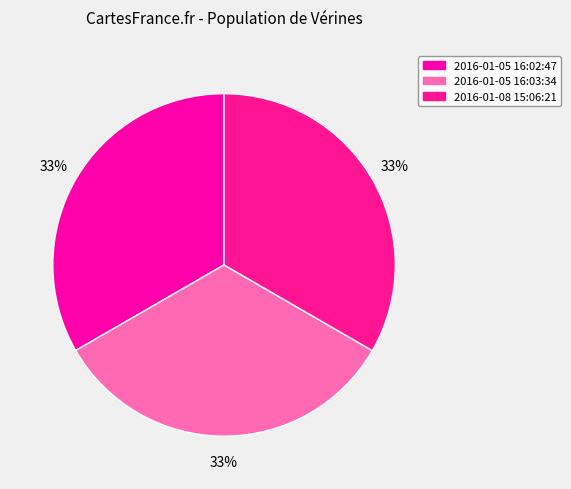

How many segments does this pie chart have?

3